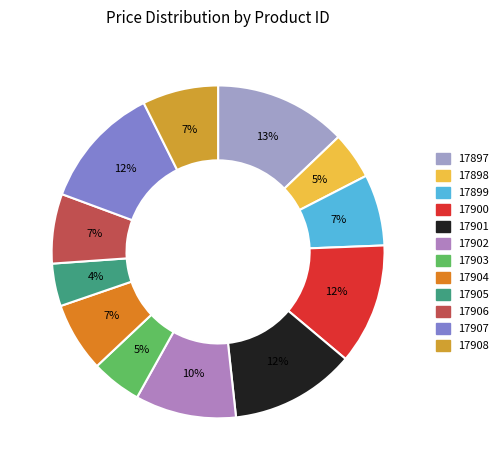

How many segments does this pie chart have?

12